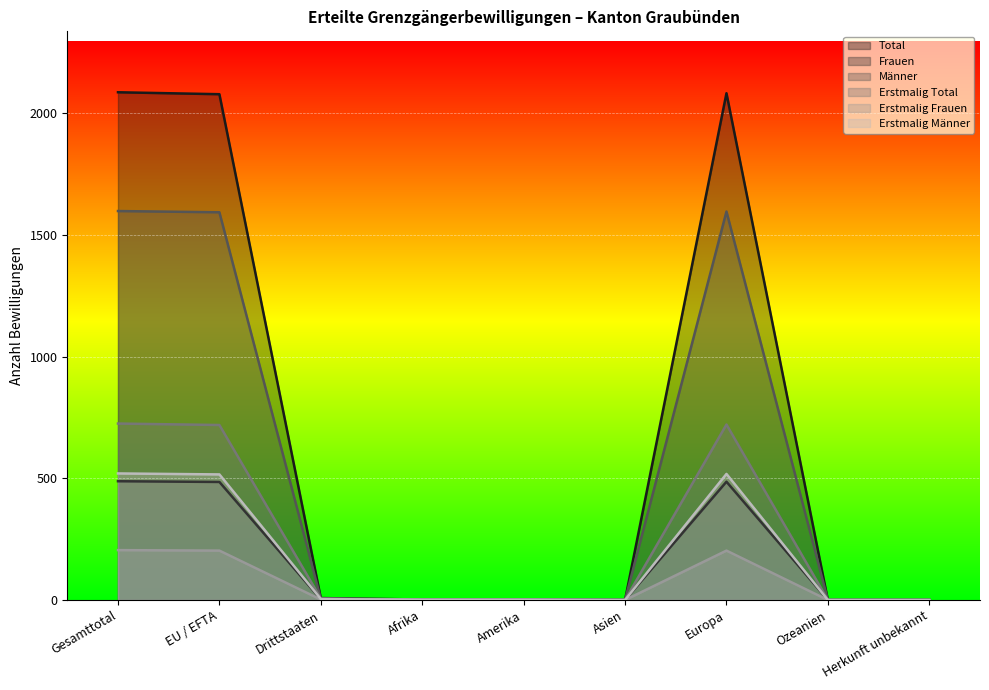

True or false: Männer has a value of 1 at Amerika.

True